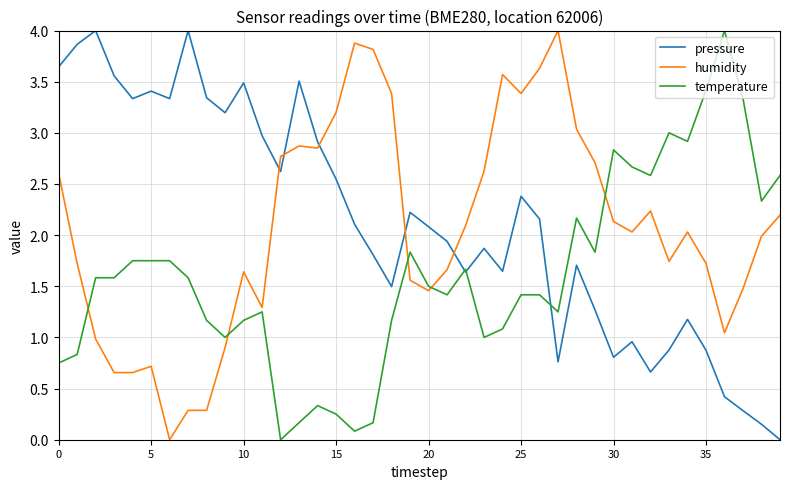

What is the maximum value shown in the chart?

4.0